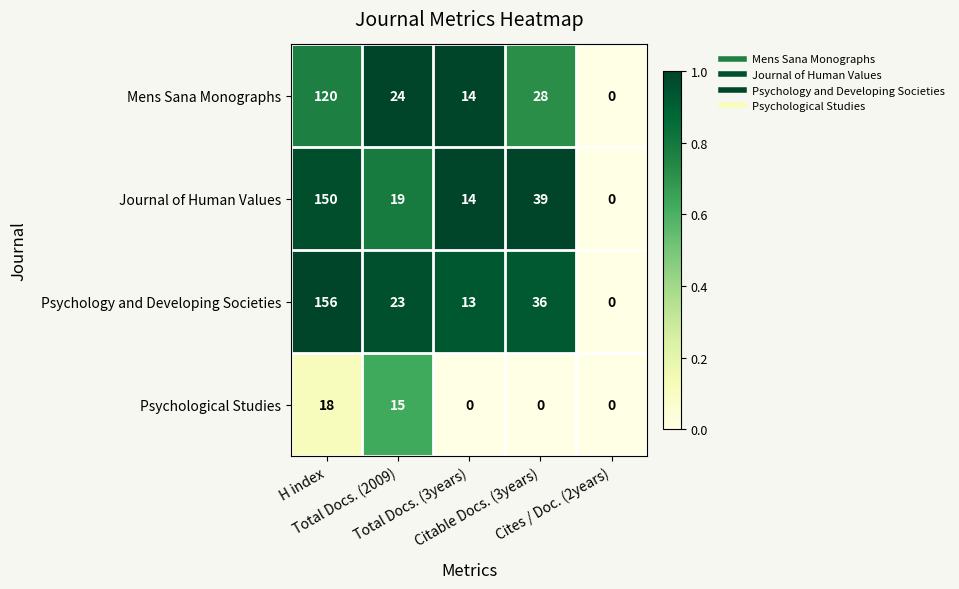

Which series has the largest total across all categories?

Psychology and Developing Societies